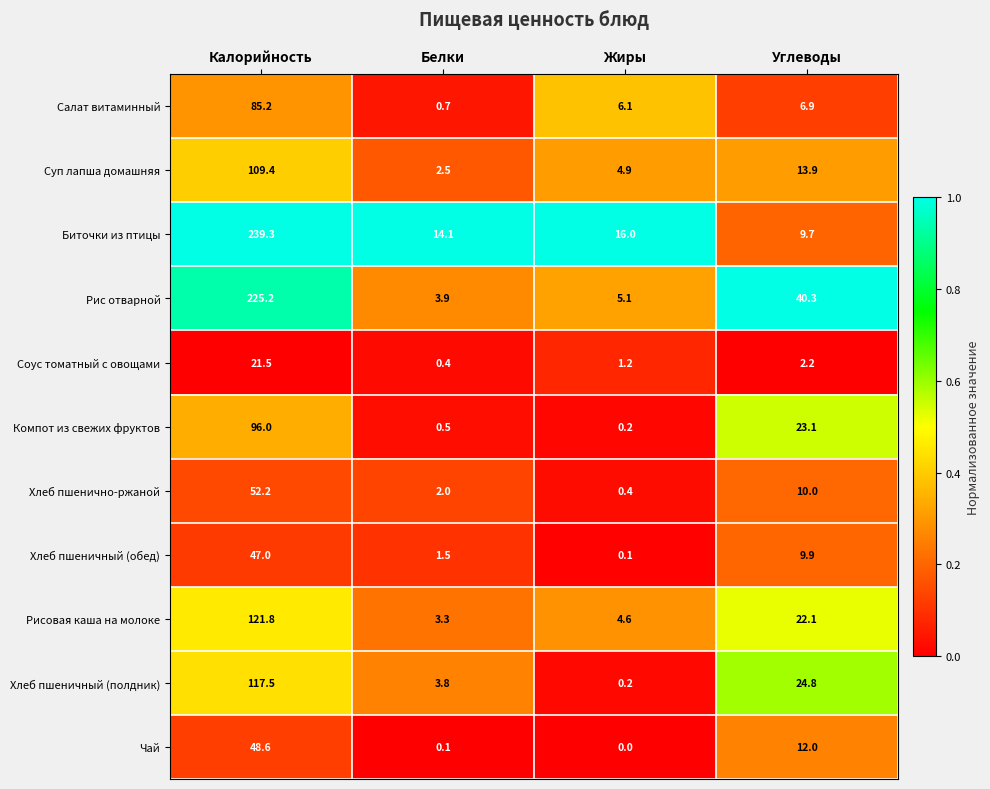

At how many categories does at least one series exceed 0?

4